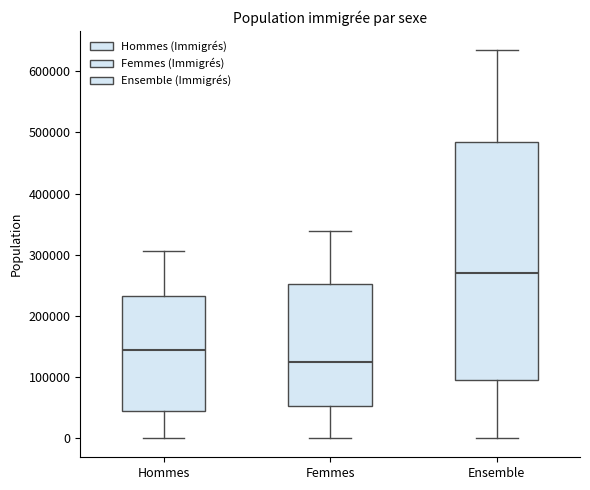

Which box is the tallest, from its lower edge to its upper edge?

Ensemble